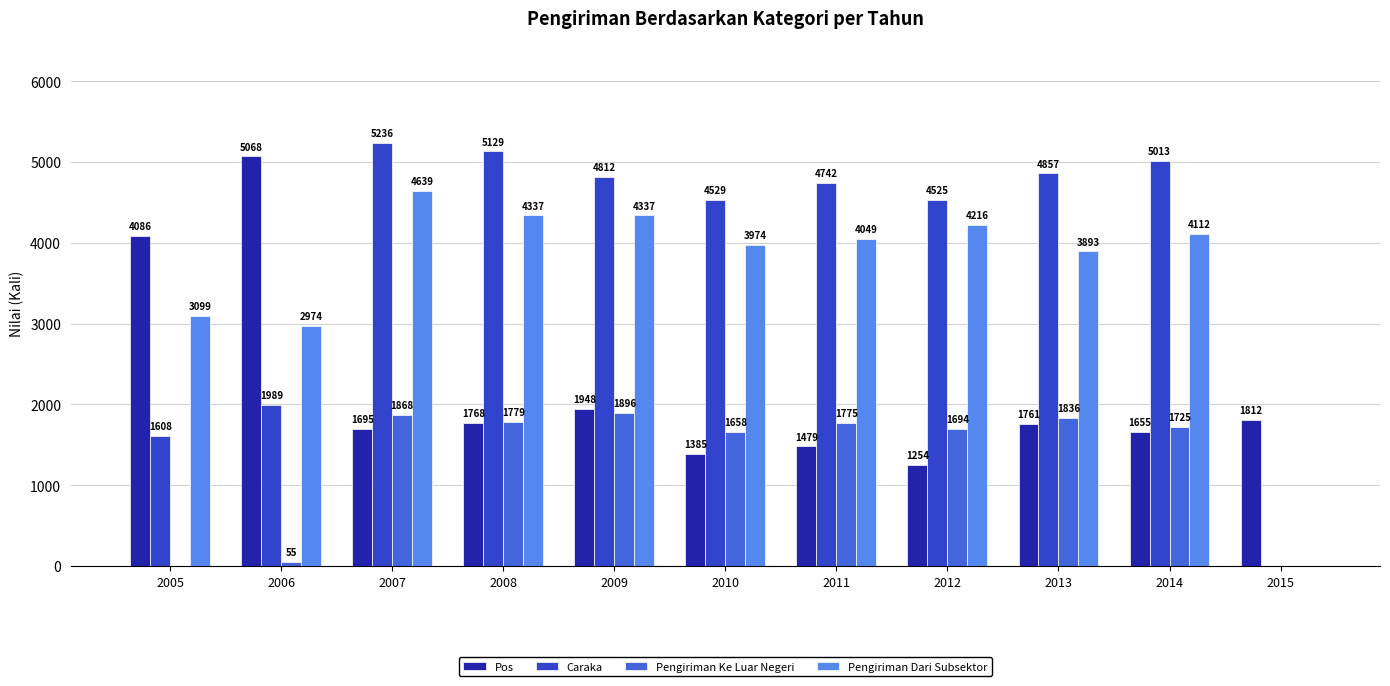

What is the sum of the Caraka values at 2006 and 2013?

6846